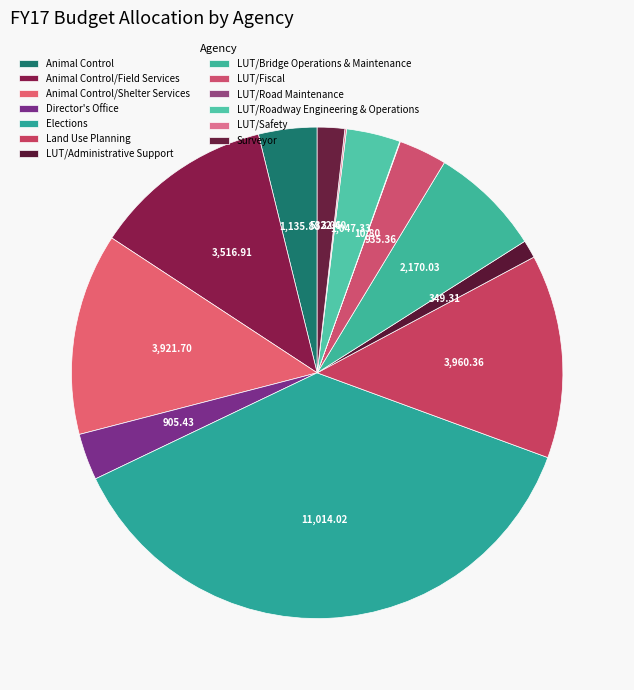

Is there a majority slice in this chart?

No